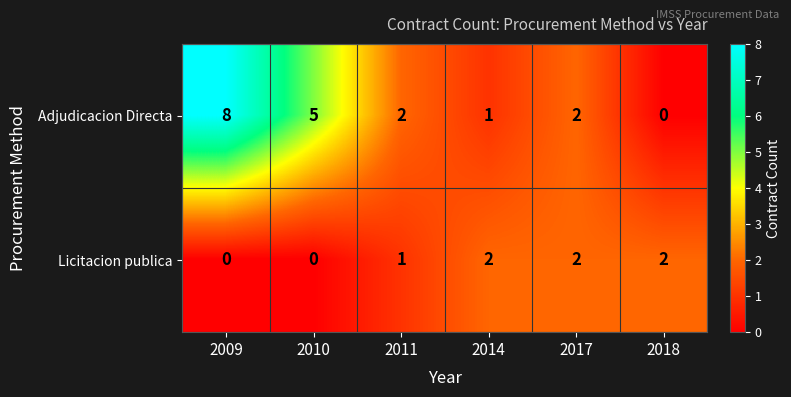

True or false: Adjudicacion Directa has a value of 2 at 2010.

False